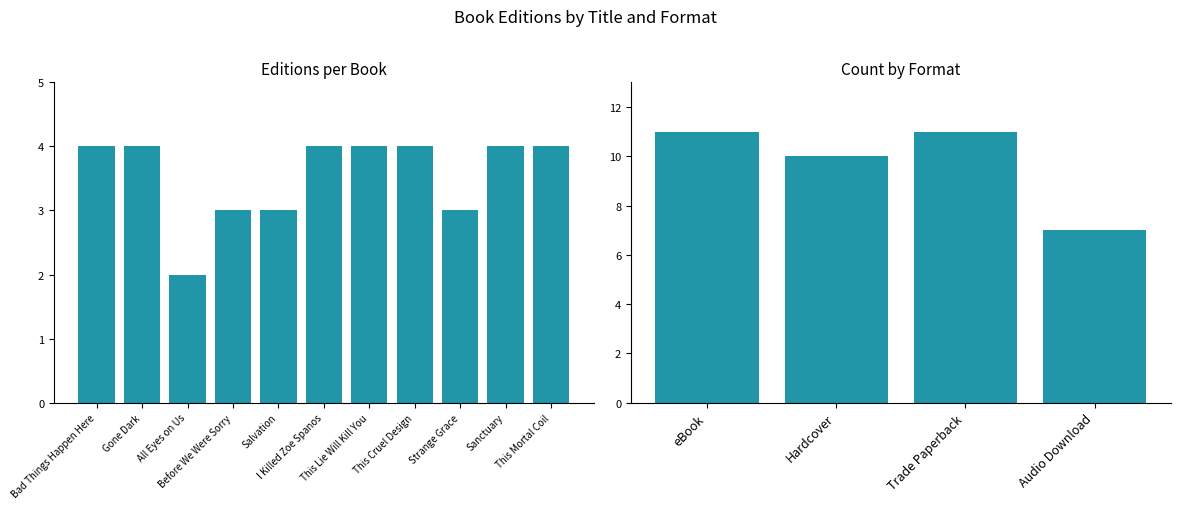

What is the difference between the second highest and second lowest values?

1